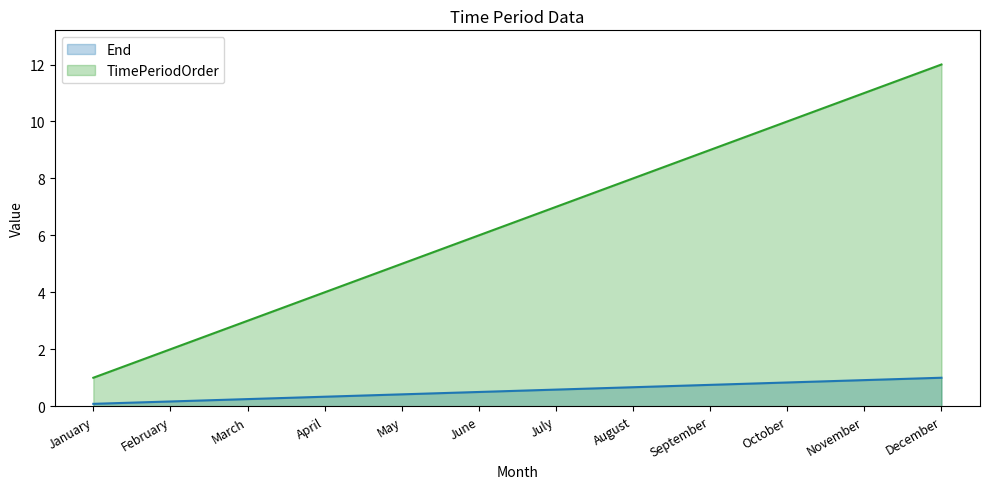

Rank the series by their maximum value, from lowest to highest.

End, TimePeriodOrder